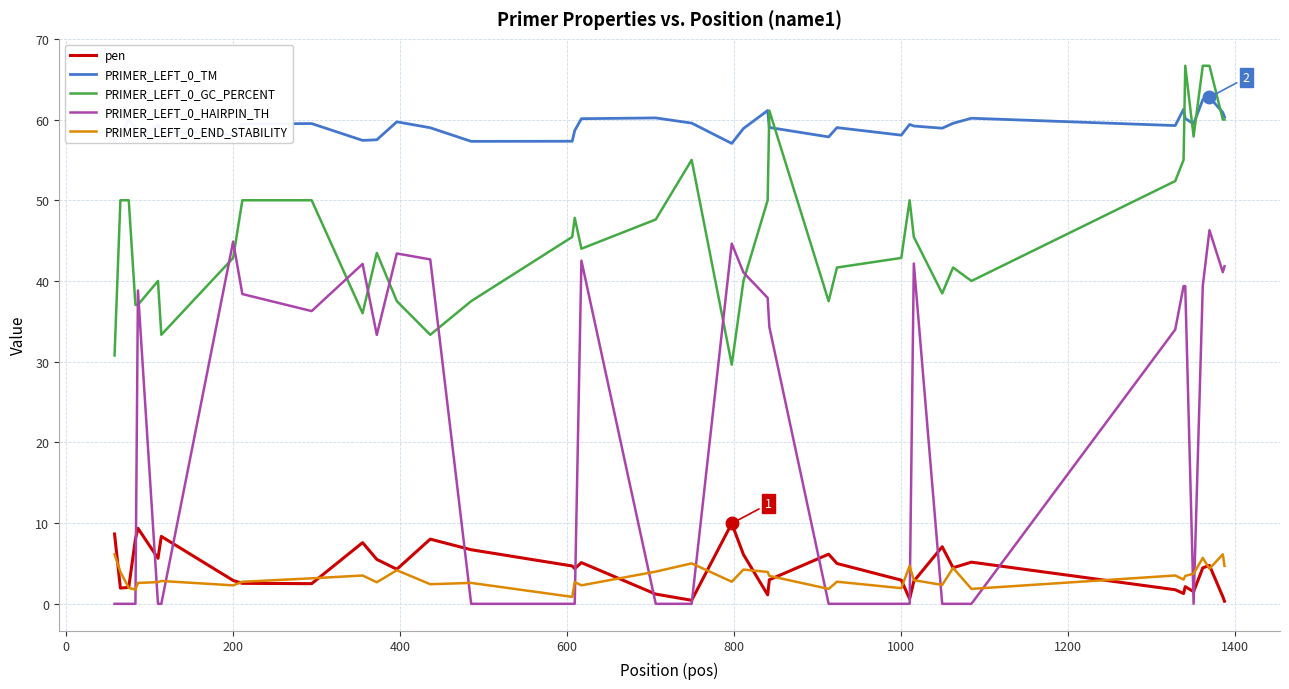

Which series has the largest range (max minus min)?

PRIMER_LEFT_0_HAIRPIN_TH